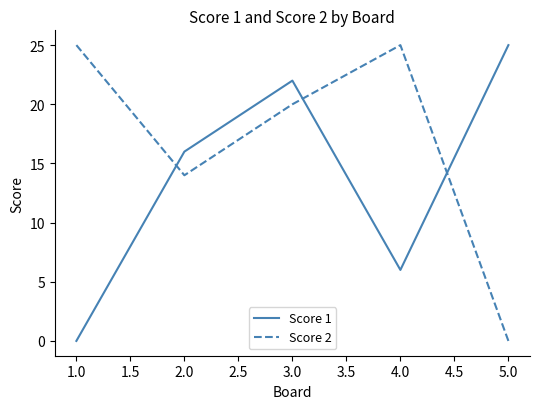

What are all the series names shown in the legend?

Score 1, Score 2